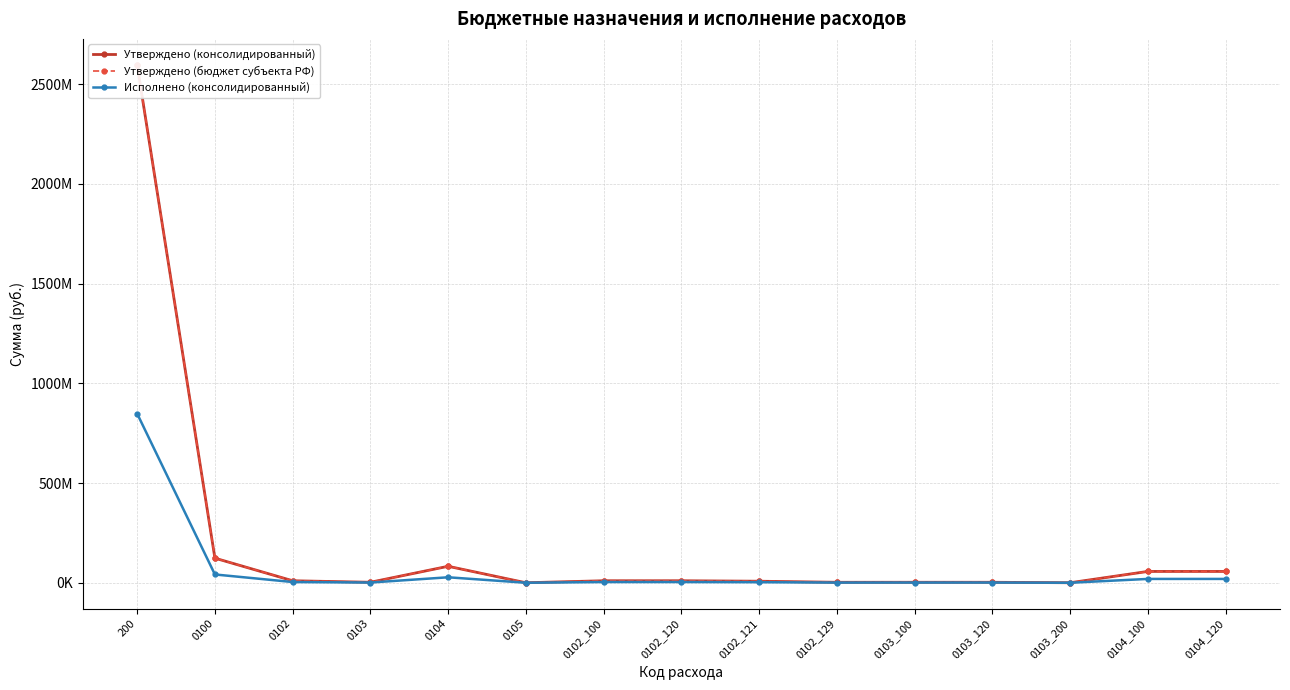

How many values in the Утверждено (бюджет субъекта РФ) series exceed 10000476?

5